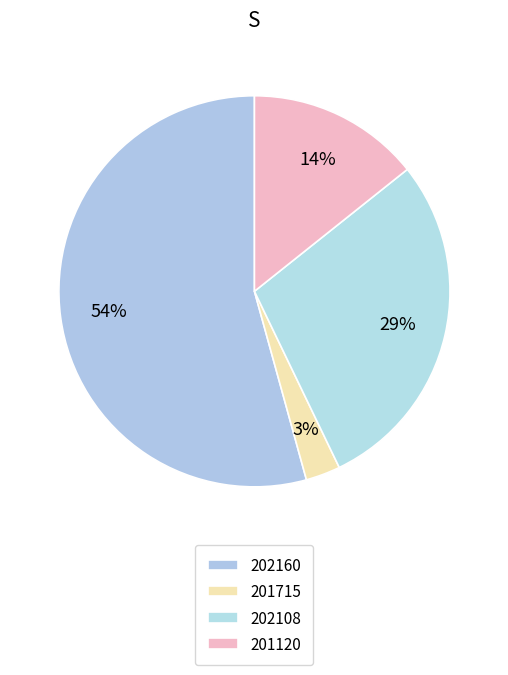

How much of the chart is everything except 202108?

71.4%